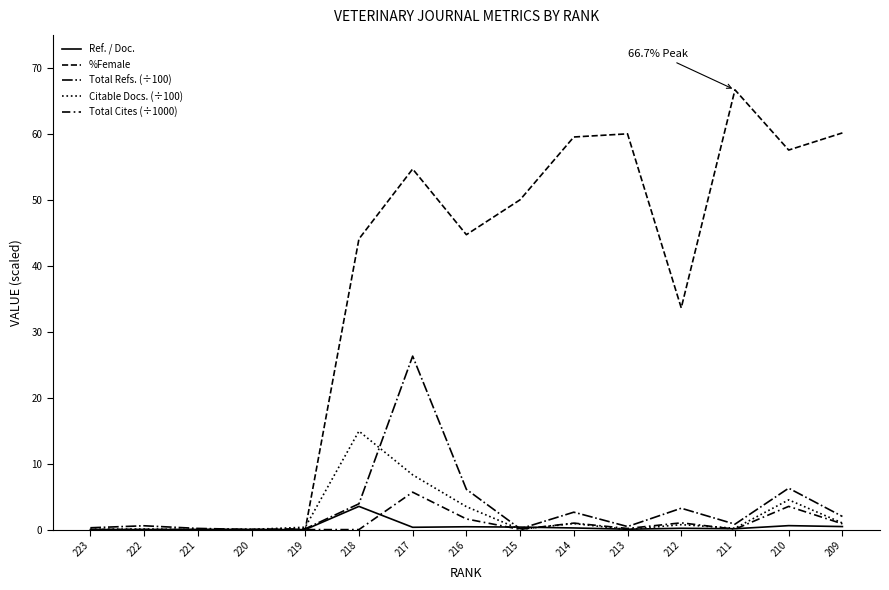

Where is the first local maximum for %Female?

217